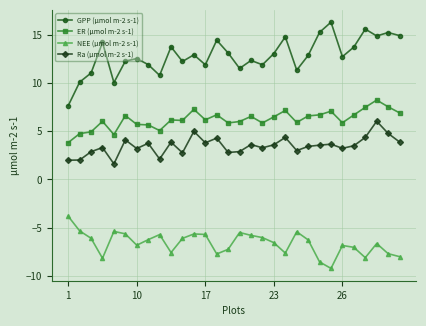

What is the sum of all NEE (μmol m-2 s-1) values?

-198.5